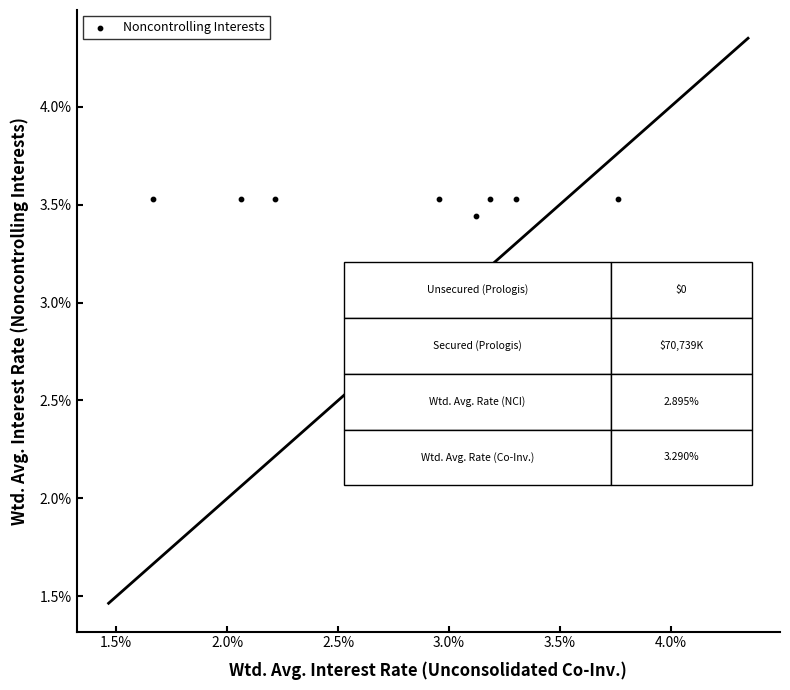

What is the range of Y values (max minus min)?

0.7